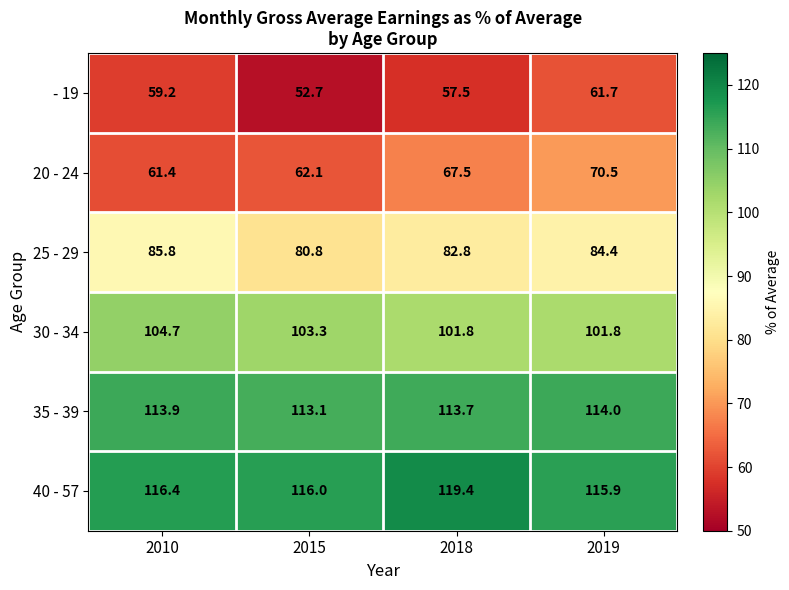

At which label is 20 - 24 closest to 65?

2018